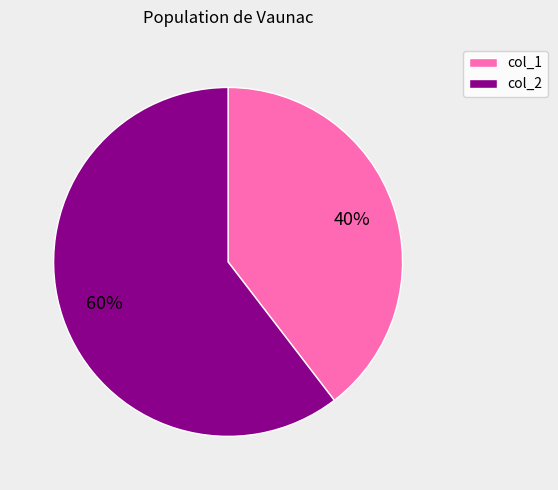

To the nearest percent, what is the average slice percentage?

50%